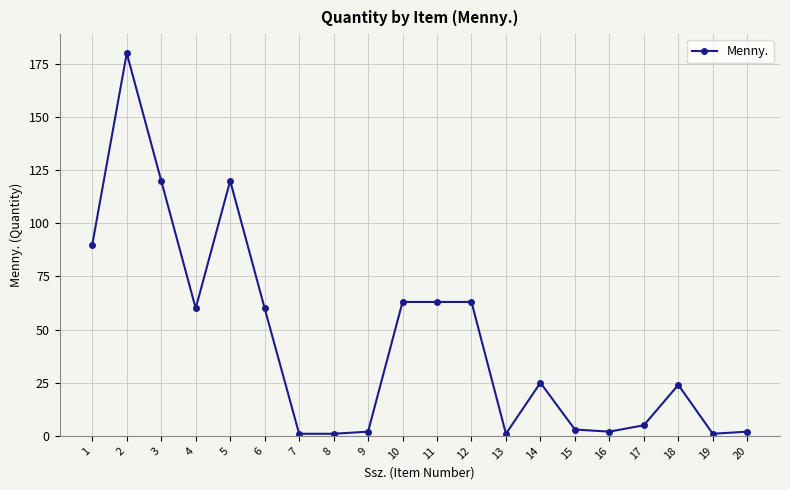

What is the difference between the maximum and minimum values?

179